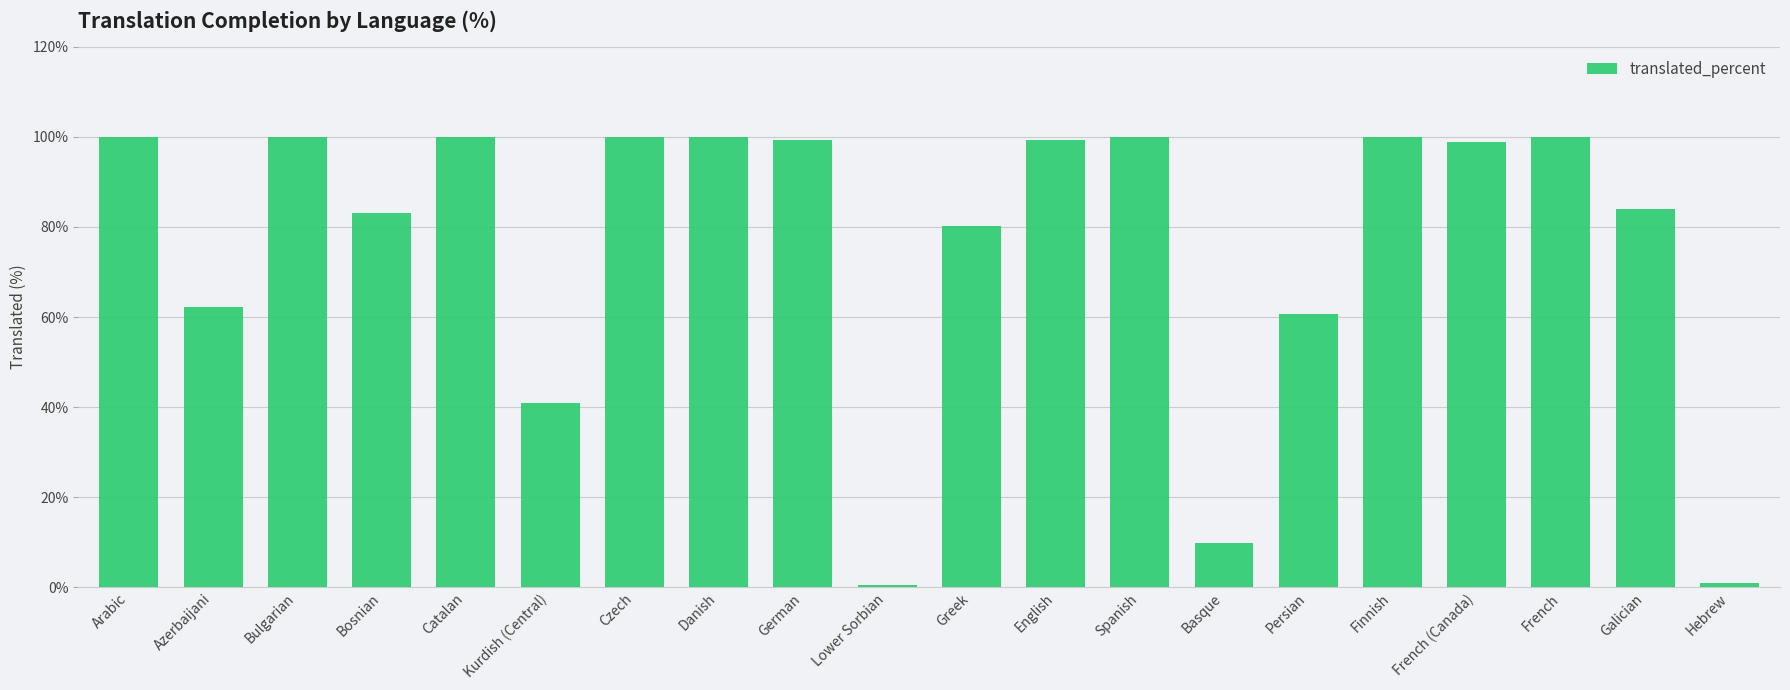

Between Kurdish (Central) and Azerbaijani, which is larger?

Azerbaijani